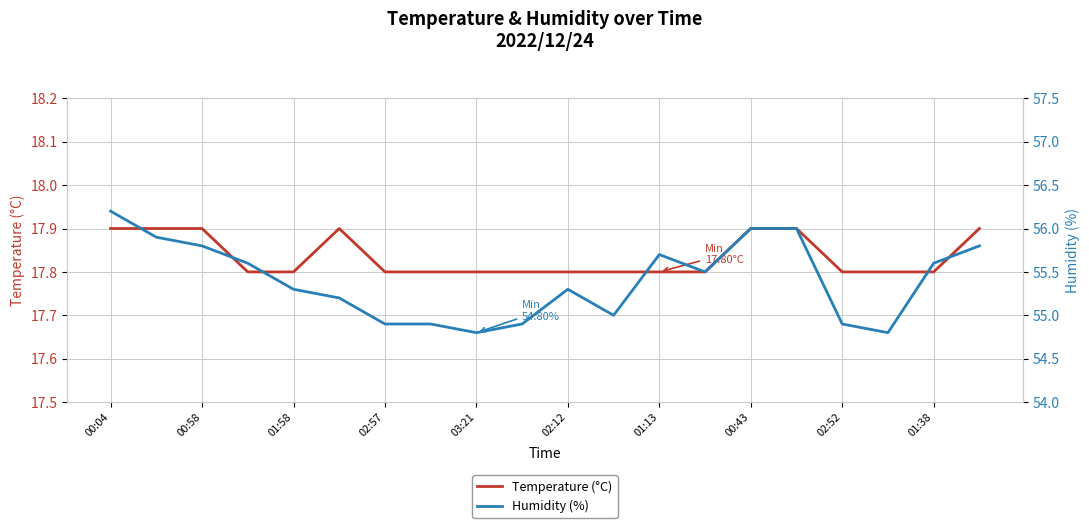

Count the number of categories in the chart.

20